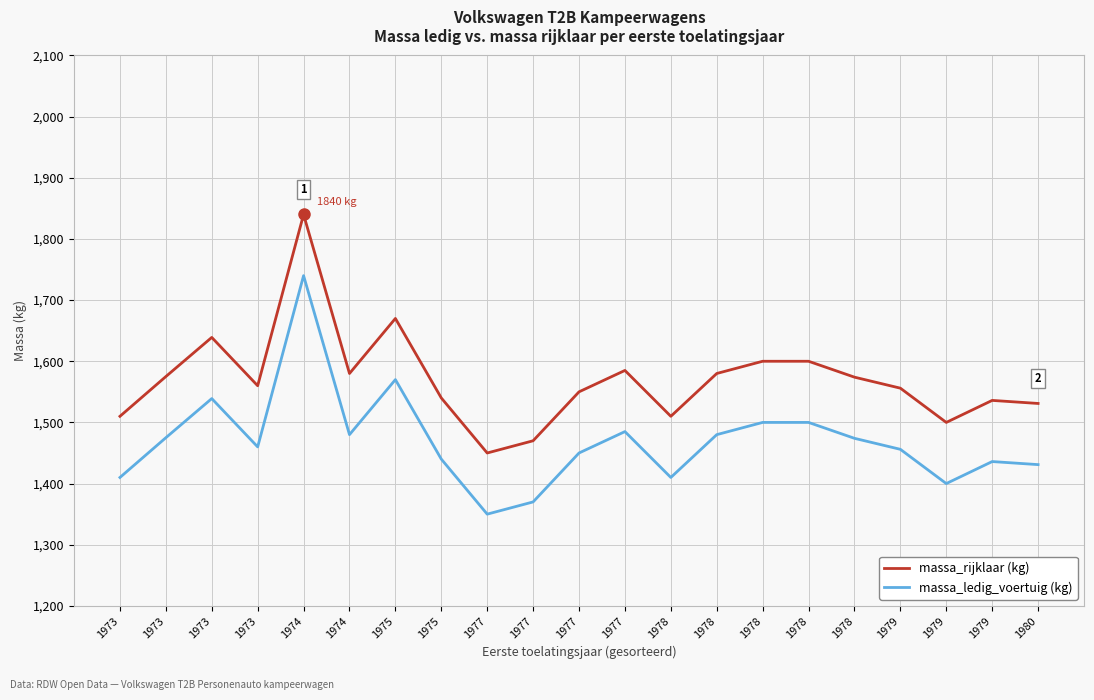

How many lines are shown in the chart?

2